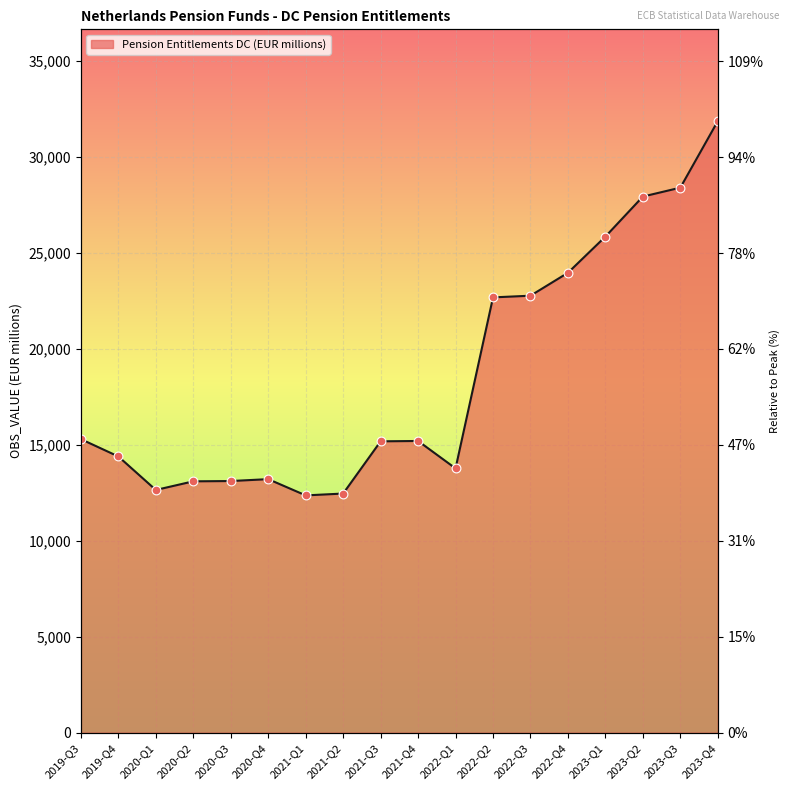

Approximately how many times larger is the value at 2020-Q1 compared to 2022-Q2?

0.6